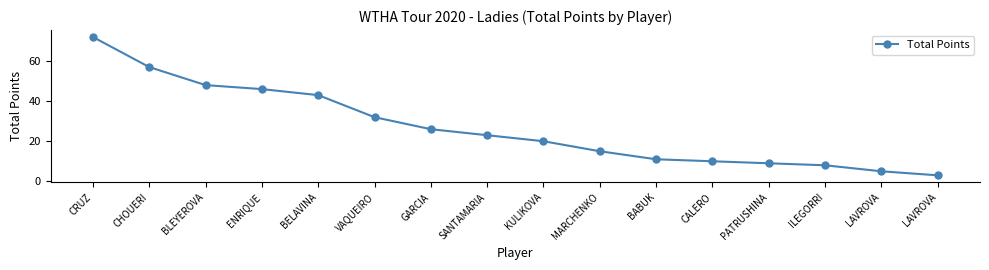

True or false: there are more than 0 points higher than both neighbors.

False